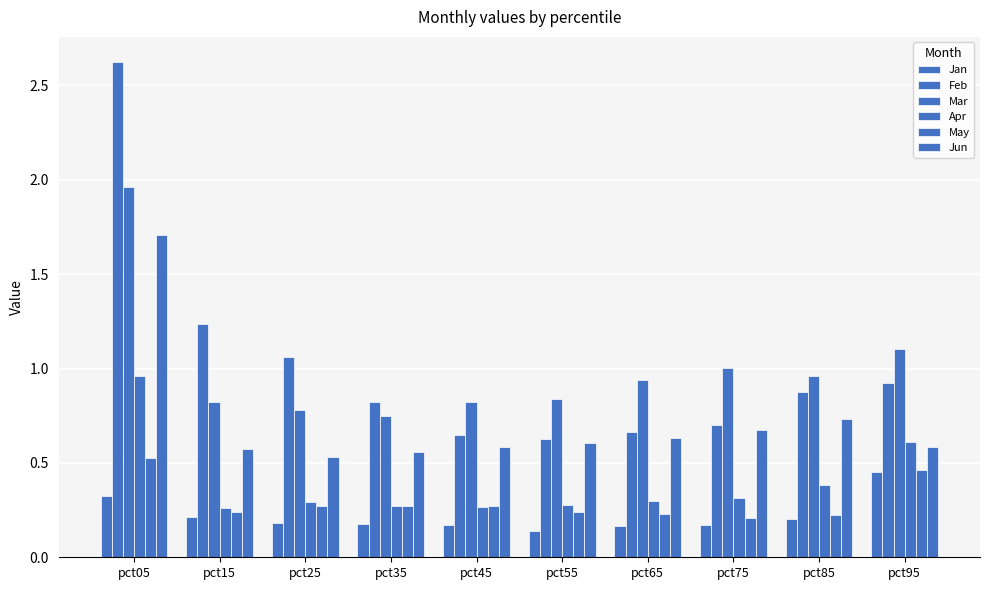

Where is May nearest to the value 0?

pct75